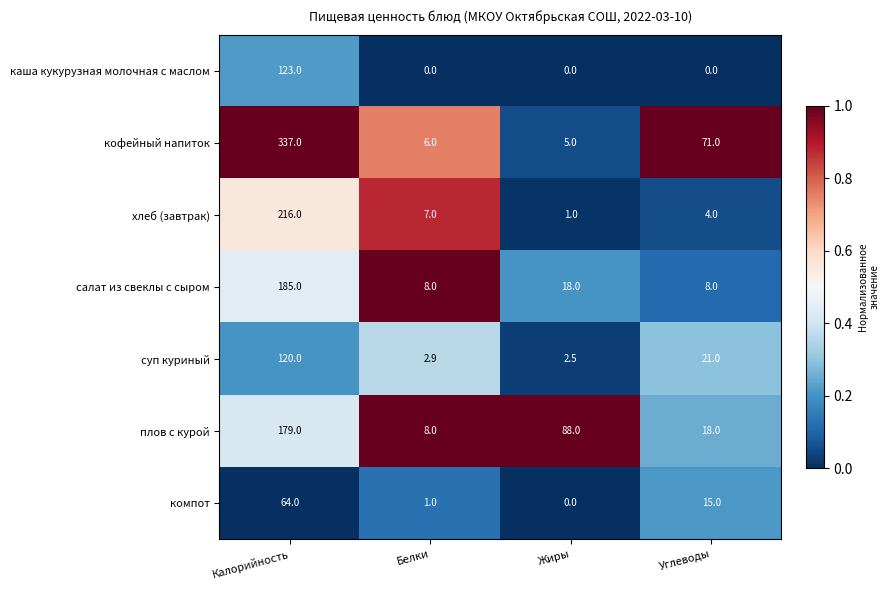

Where does the салат из свеклы с сыром series first go above 18?

Калорийность